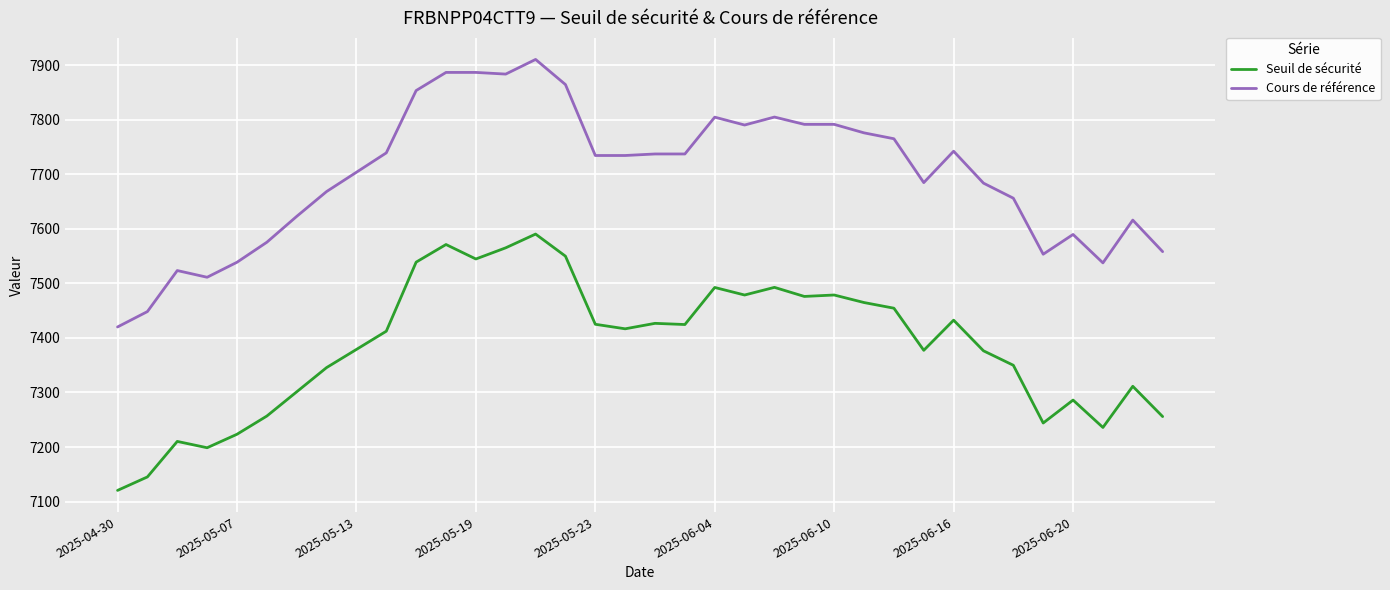

True or false: Seuil de sécurité and Cours de référence cross at least once.

False